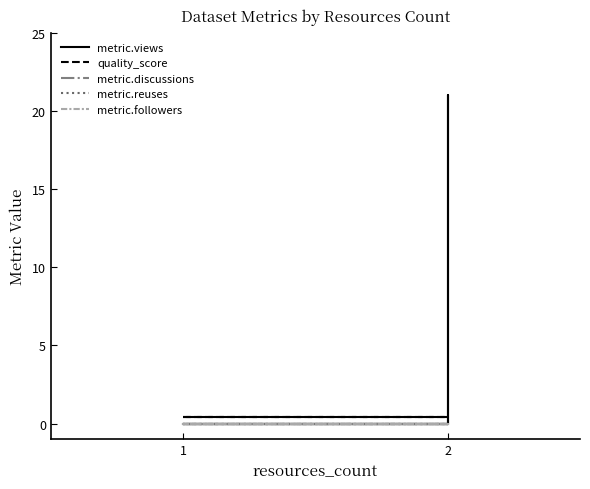

Is it true that metric.views equals -12.6 at 1?

False